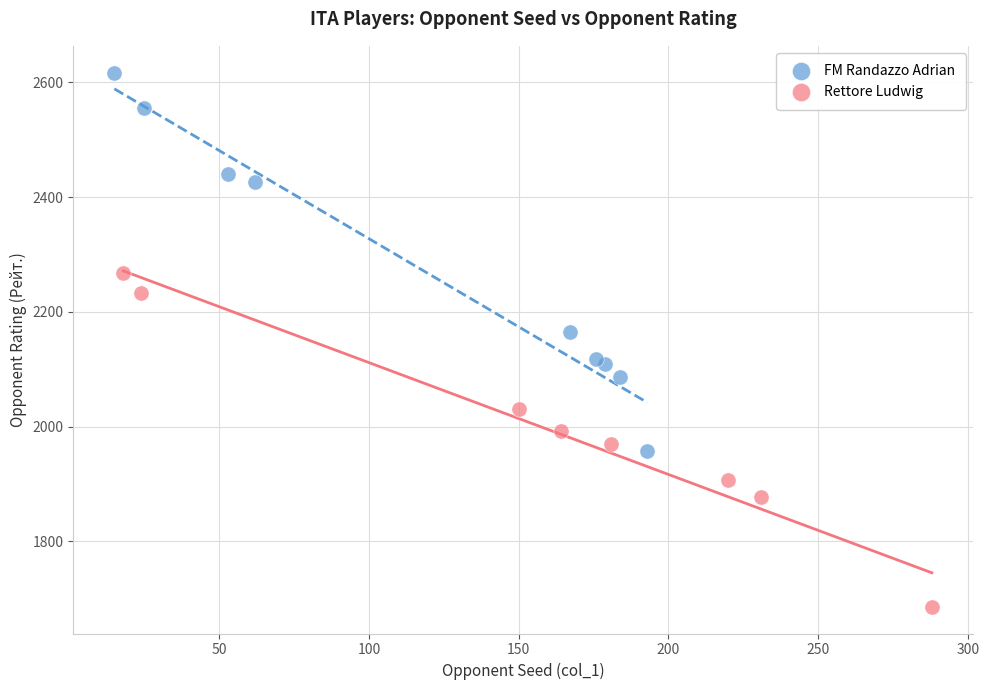

Which series has the widest spread of Y values?

FM Randazzo Adrian